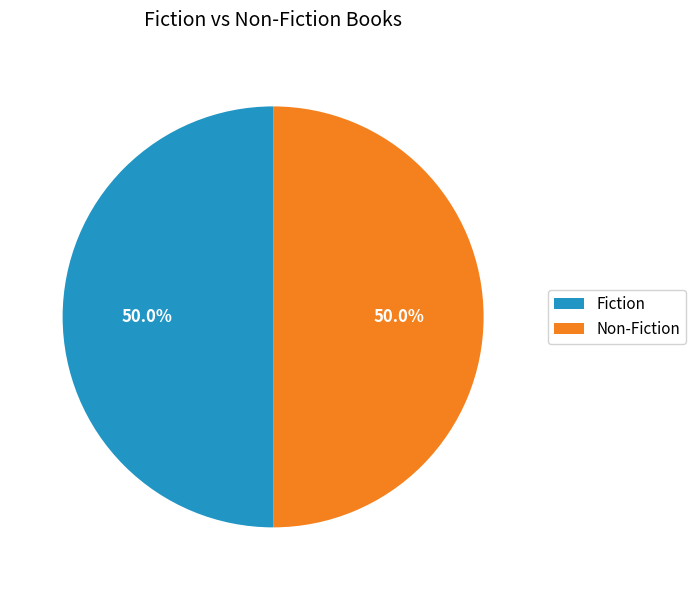

Count the number of slices in the pie.

2